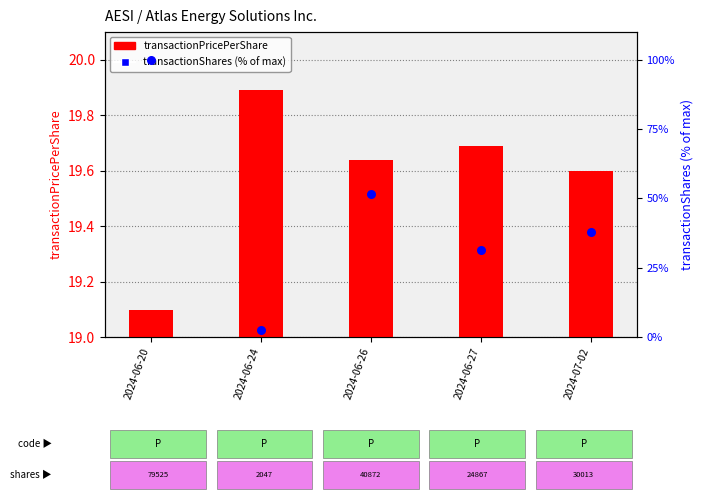

Which series has the largest total across all categories?

transactionShares (% of max)